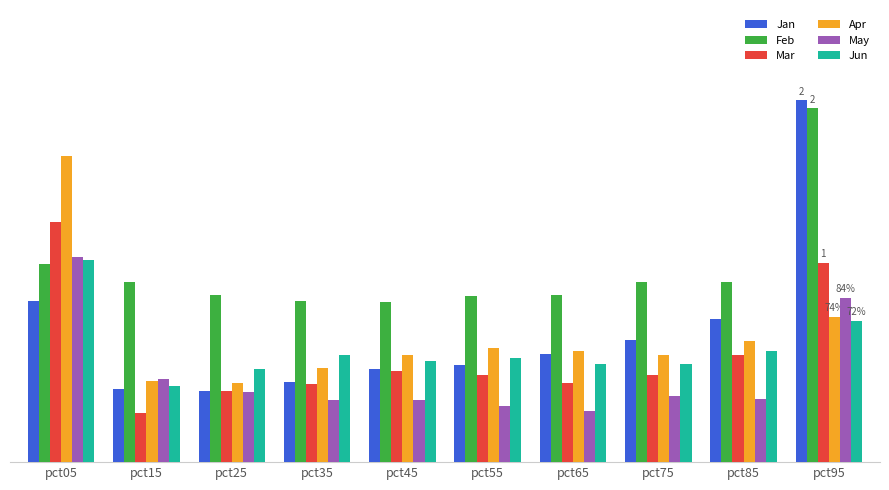

List the series in order of their peak value, lowest first.

Jun, May, Mar, Apr, Feb, Jan